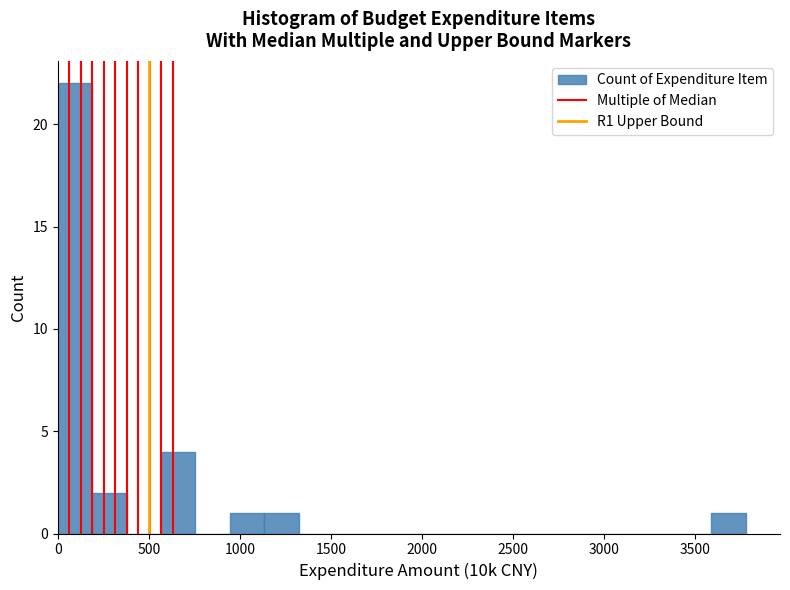

Read against the x-axis, roughly where is the centre of the tallest bar?

100